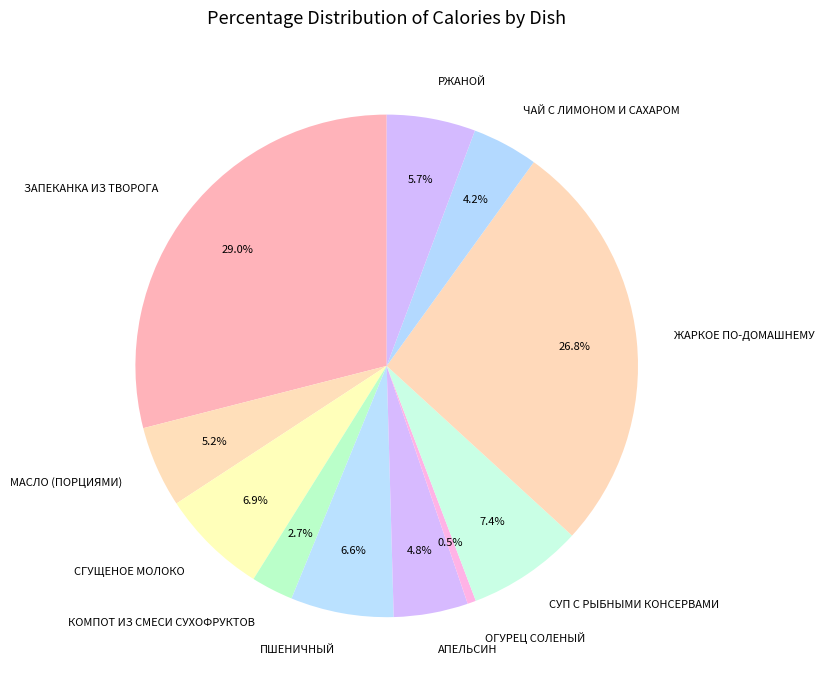

Is it true that ЗАПЕКАНКА ИЗ ТВОРОГА is 19% of the pie?

False